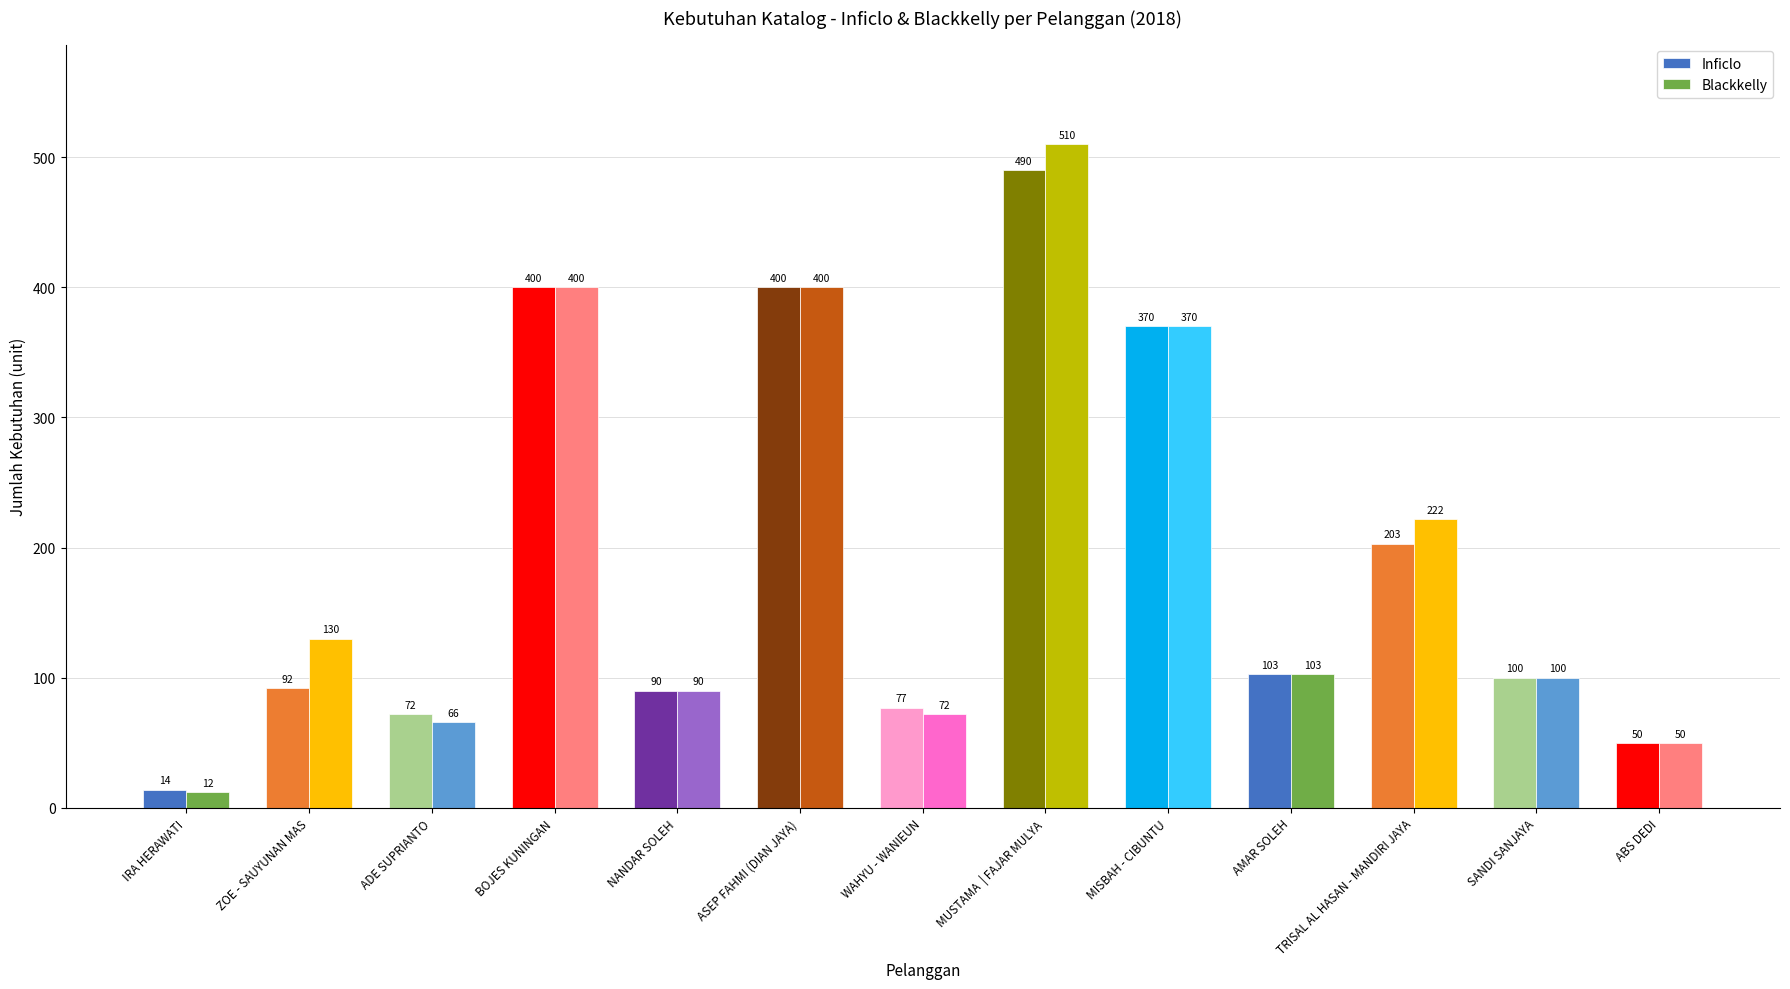

What are all the series names shown in the legend?

Inficlo, Blackkelly